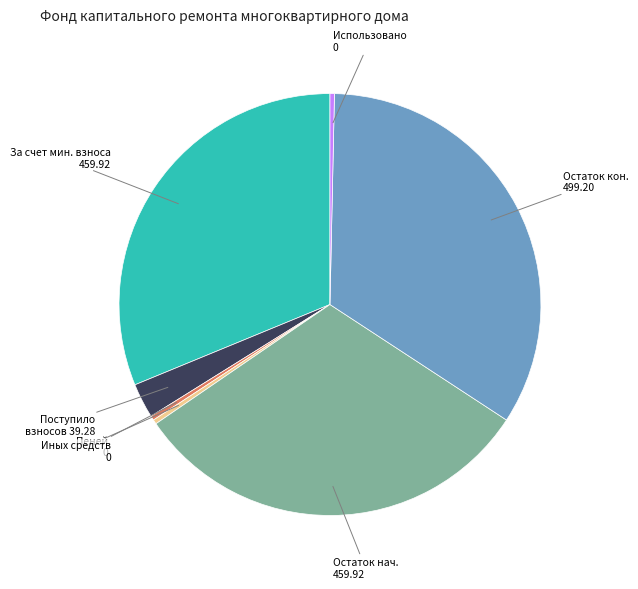

Is there a majority slice in this chart?

No